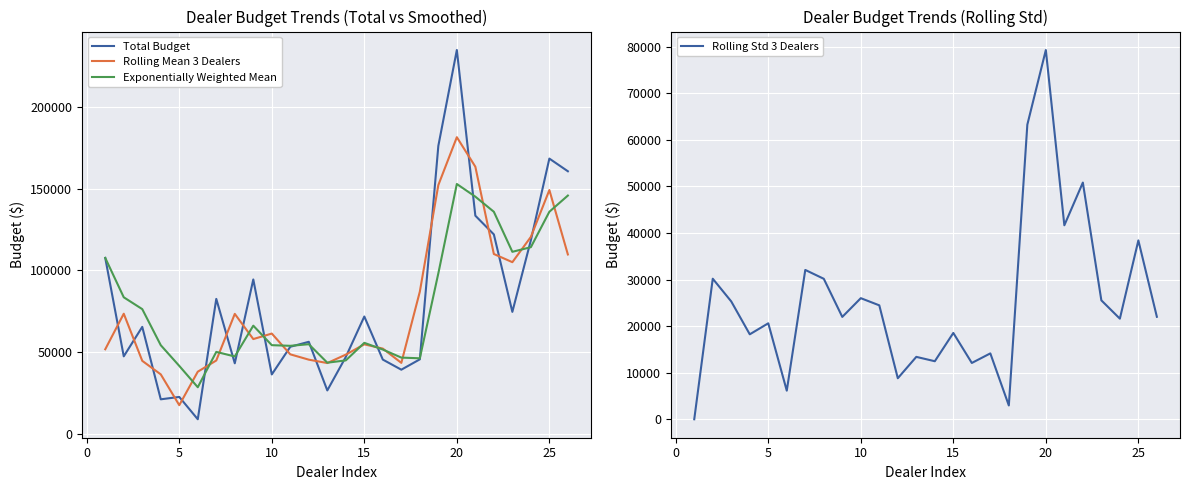

List the series in order of their peak value, lowest first.

Rolling Std 3 Dealers, Exponentially Weighted Mean, Rolling Mean 3 Dealers, Total Budget